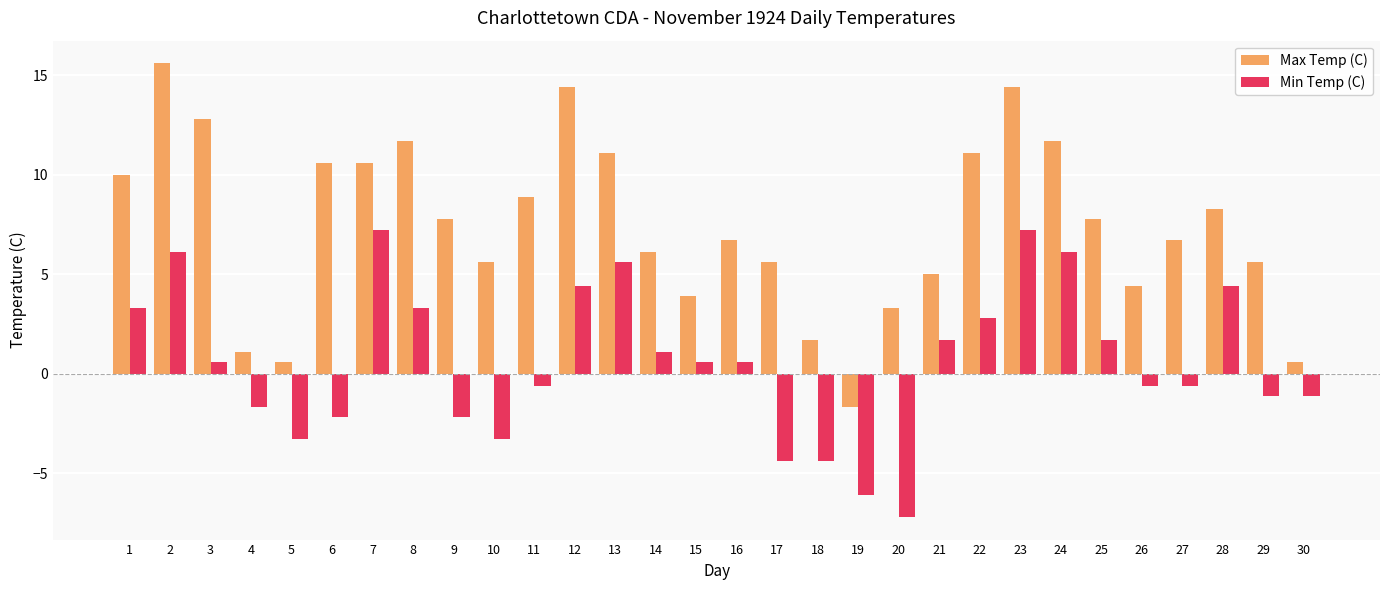

Is the value of Max Temp (C) at 18 greater than the value of Min Temp (C) at 29?

Yes